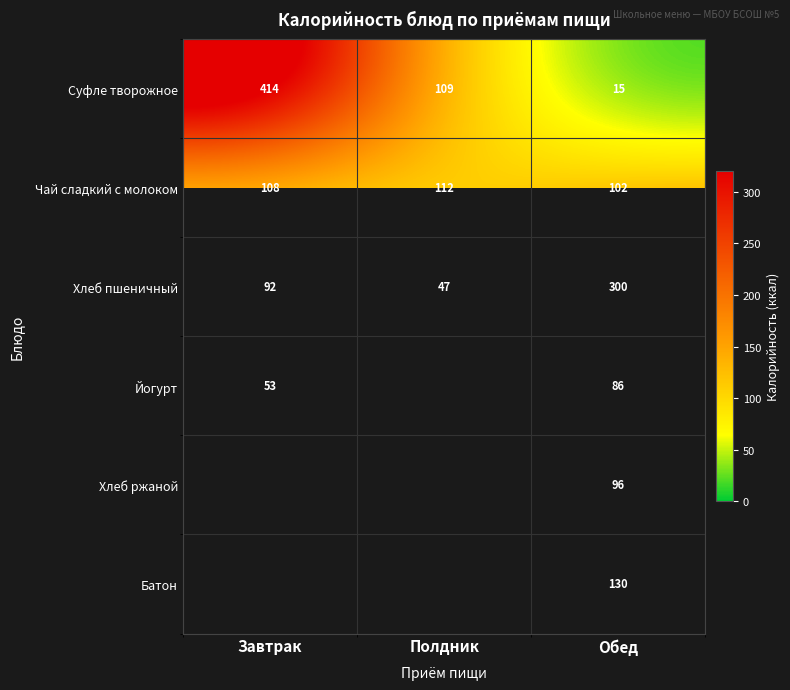

What is the difference between the Суфле творожное values at Полдник and Завтрак?

305